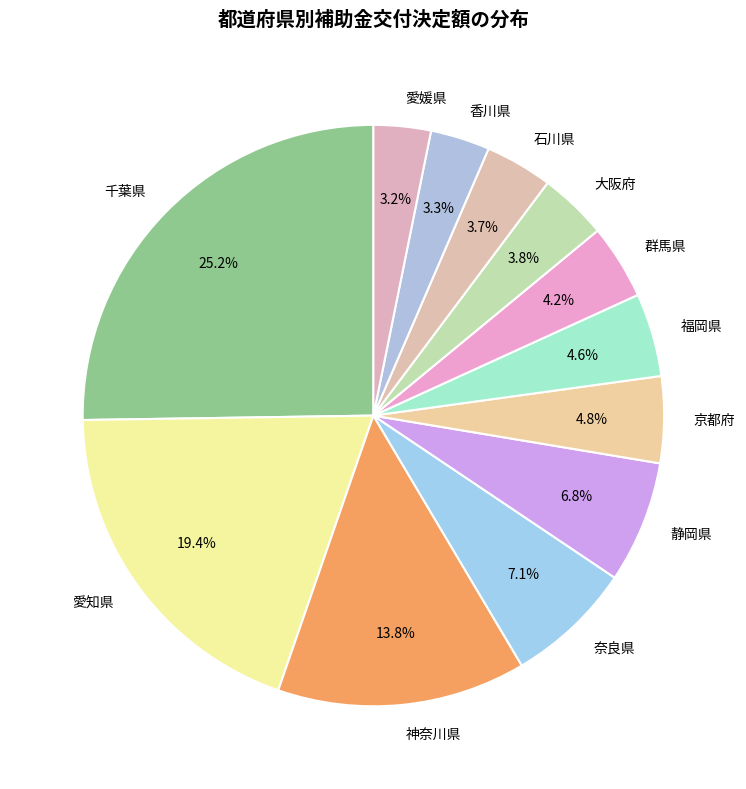

To the nearest percent, what is the difference between the 香川県 and 神奈川県 slice percentages?

11%